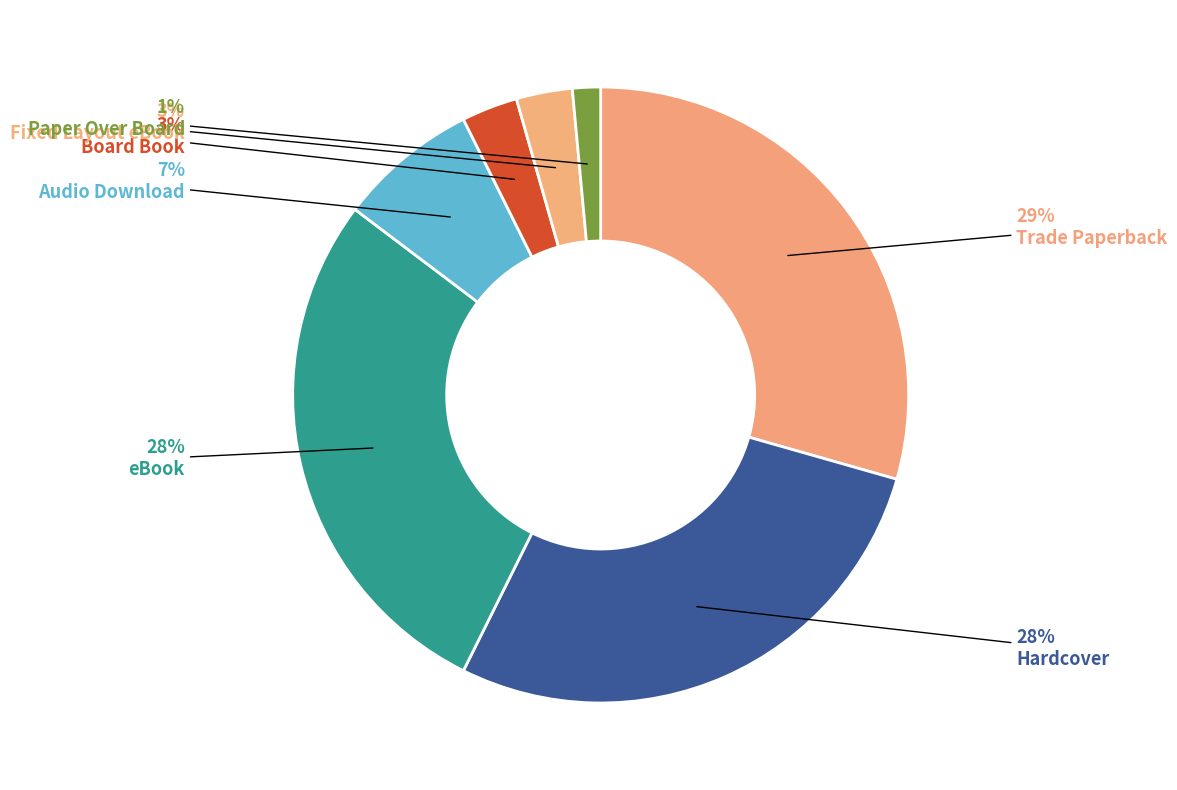

The Fixed Layout eBook slice represents 10% of the pie. True or false?

False